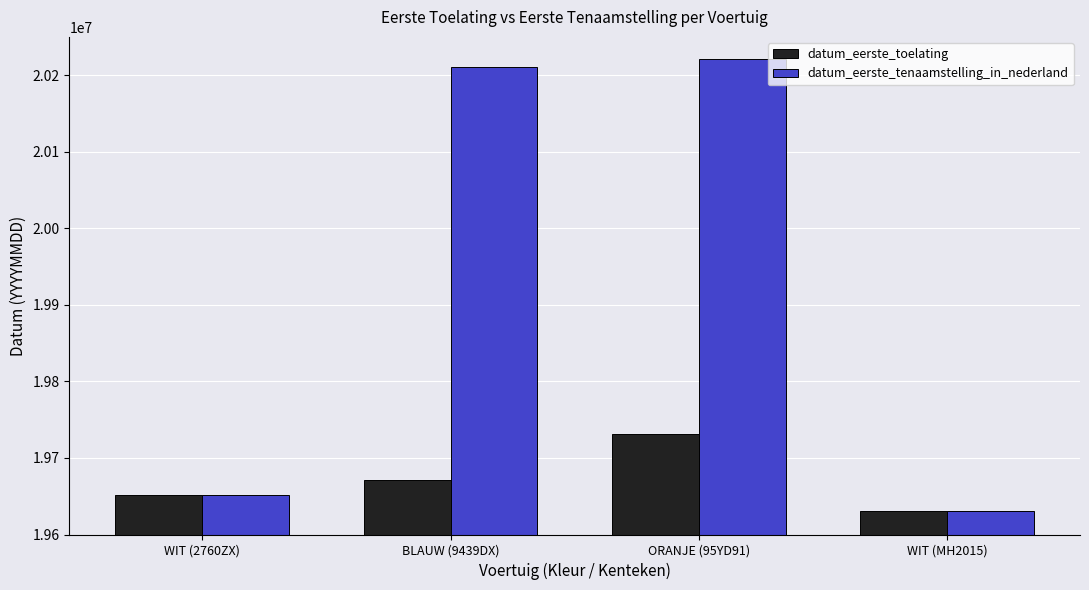

Reading left to right, extract all data points from this chart.

datum_eerste_toelating: 19651221	19670822	19730630	19631212
datum_eerste_tenaamstelling_in_nederland: 19651221	20210402	20220517	19631212